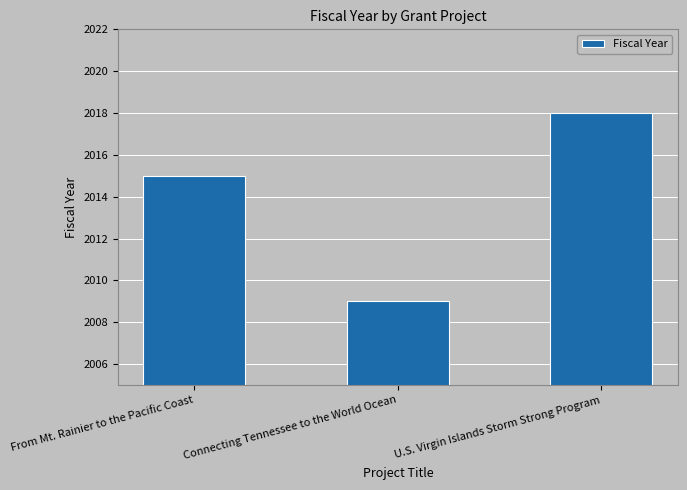

What is the minimum value shown in the chart?

2009